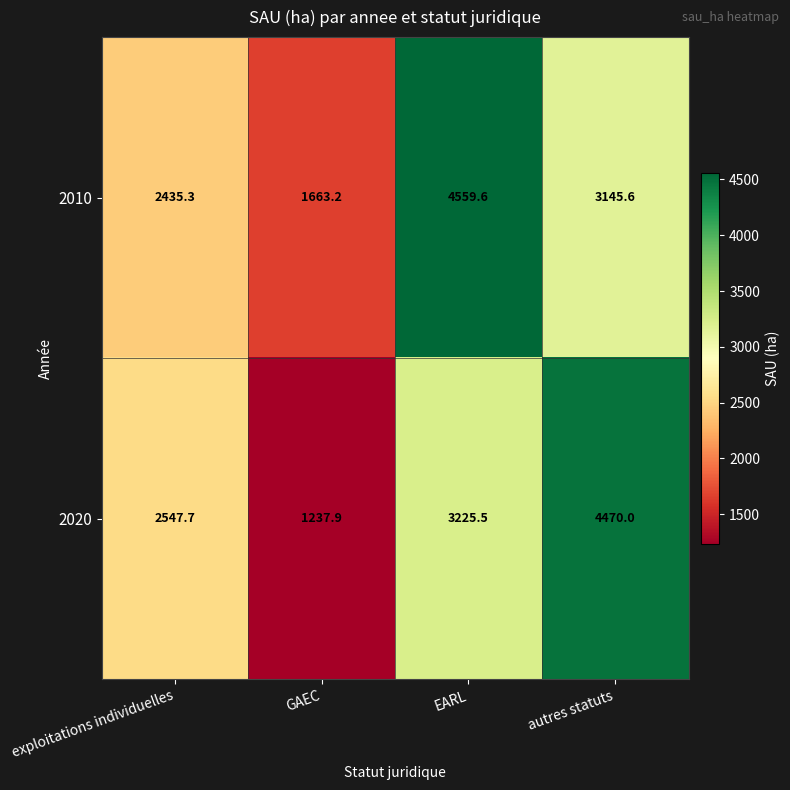

At which label is 2010 closest to 3111?

autres statuts